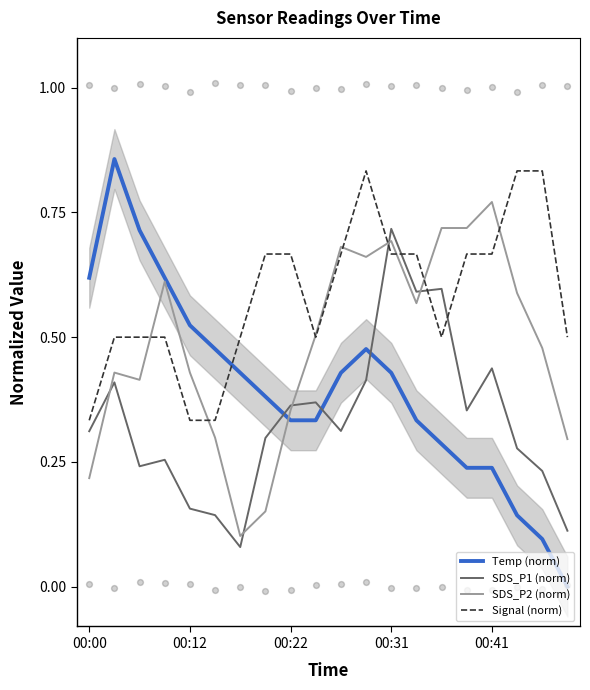

What are all the series names shown in the legend?

Temp (norm), SDS_P1 (norm), SDS_P2 (norm), Signal (norm)